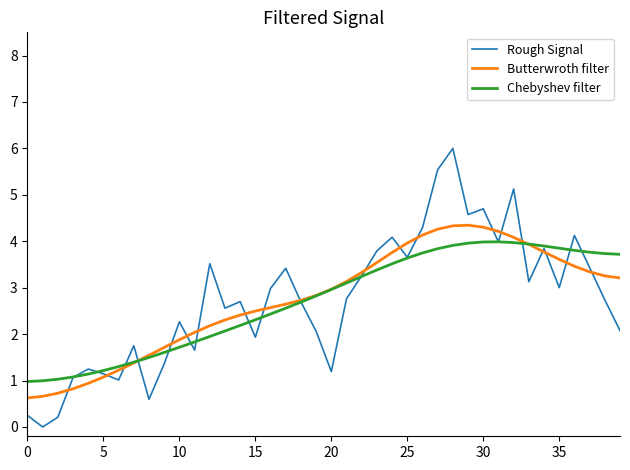

Rank the series by their maximum value, from lowest to highest.

Chebyshev filter, Butterwroth filter, Rough Signal